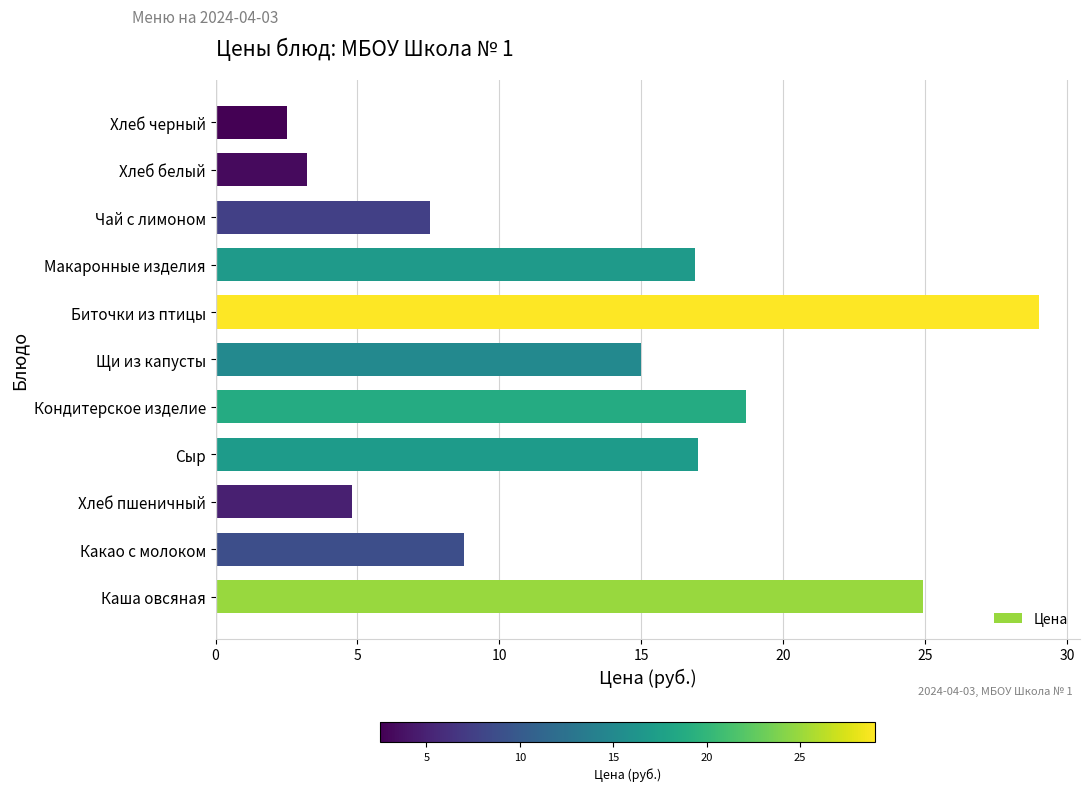

What is the ratio of the value at Кондитерское изделие to the value at Какао с молоком?

2.1